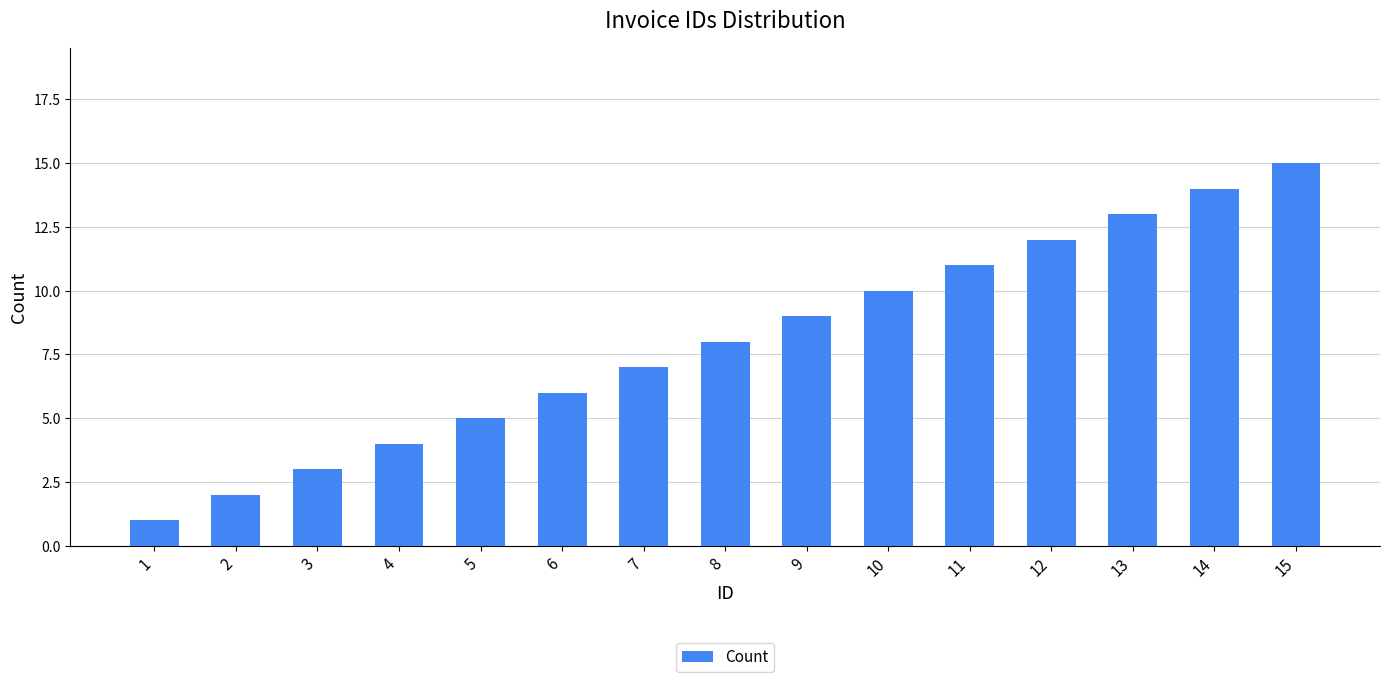

Count the number of data series in this chart.

1